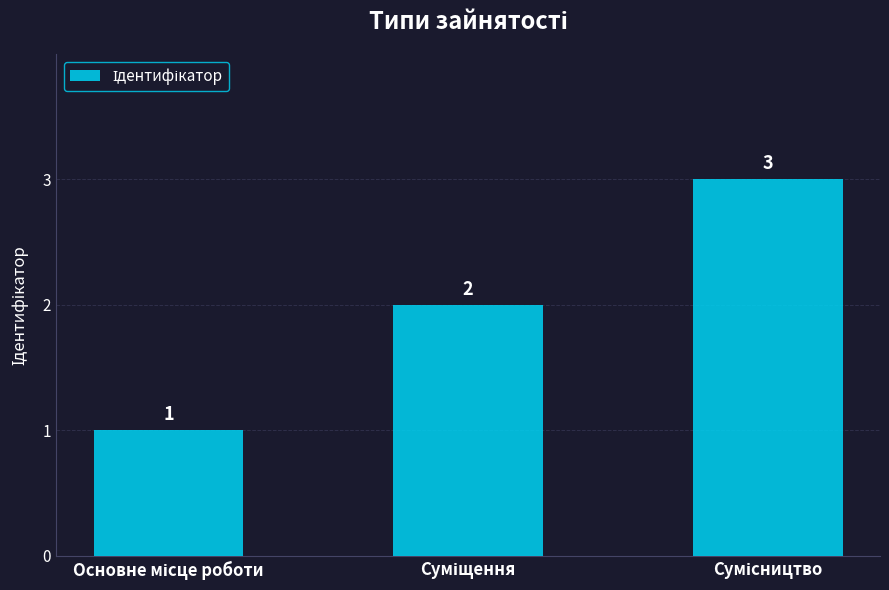

Count the number of categories in the chart.

3